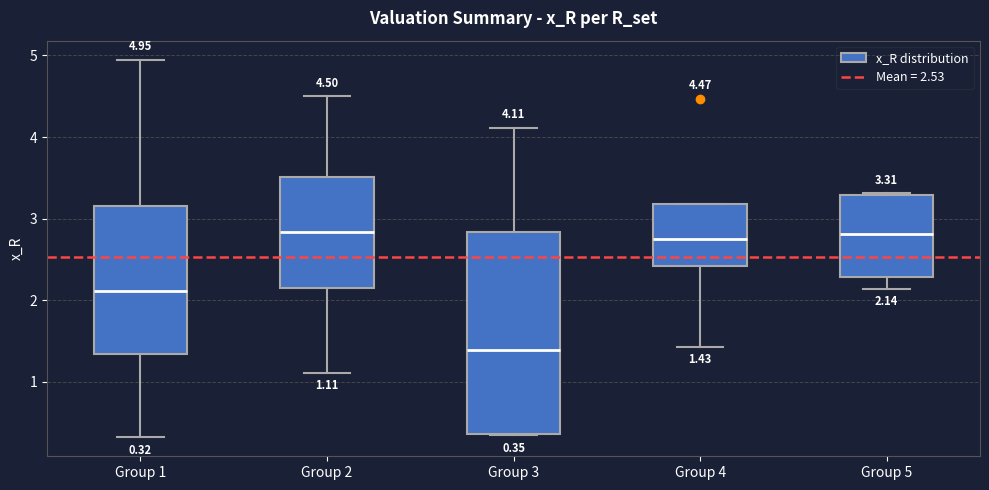

Which box is the tallest, from its lower edge to its upper edge?

Group 3